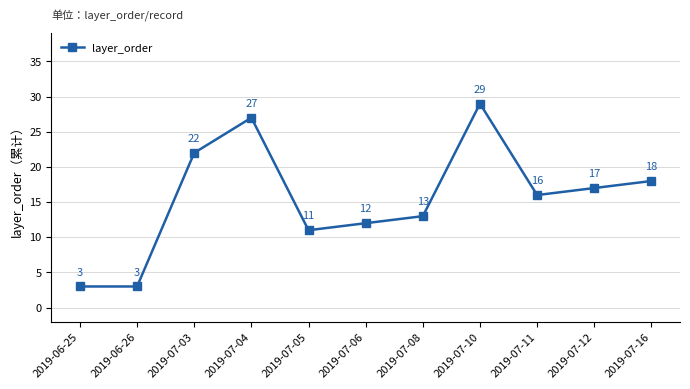

Count the number of data series in this chart.

1